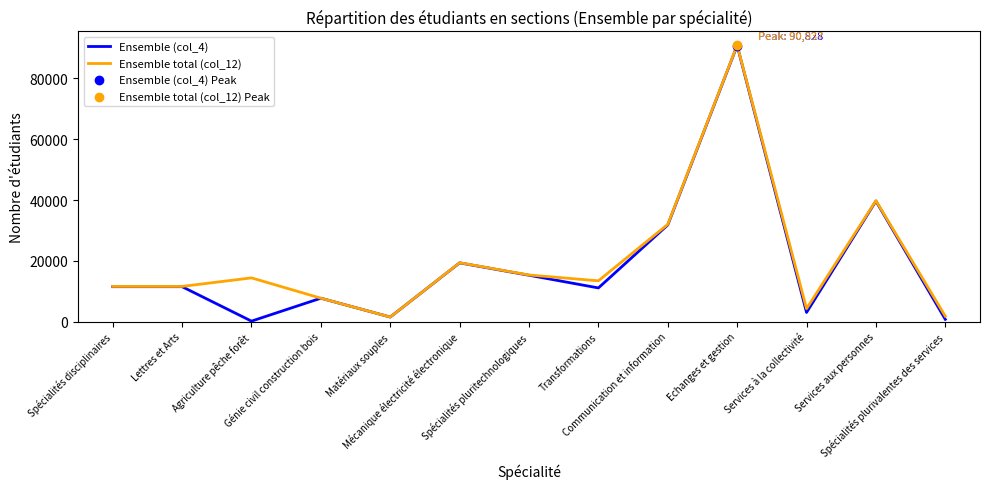

What is the total value across all series at Communication et information?

63786